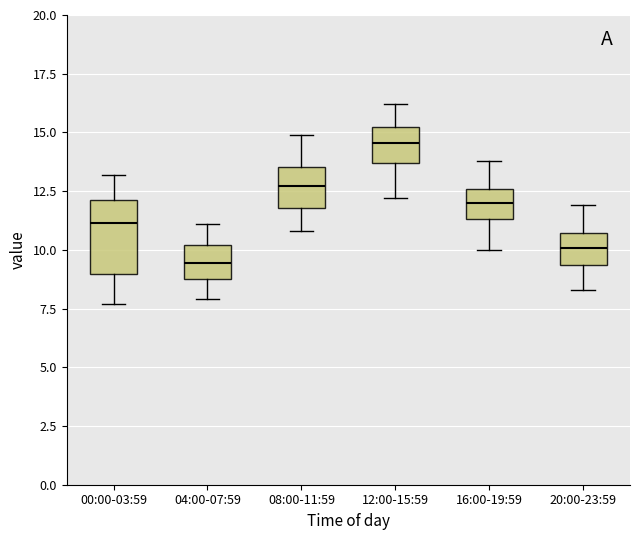

Which box's median line is the lowest?

04:00-07:59